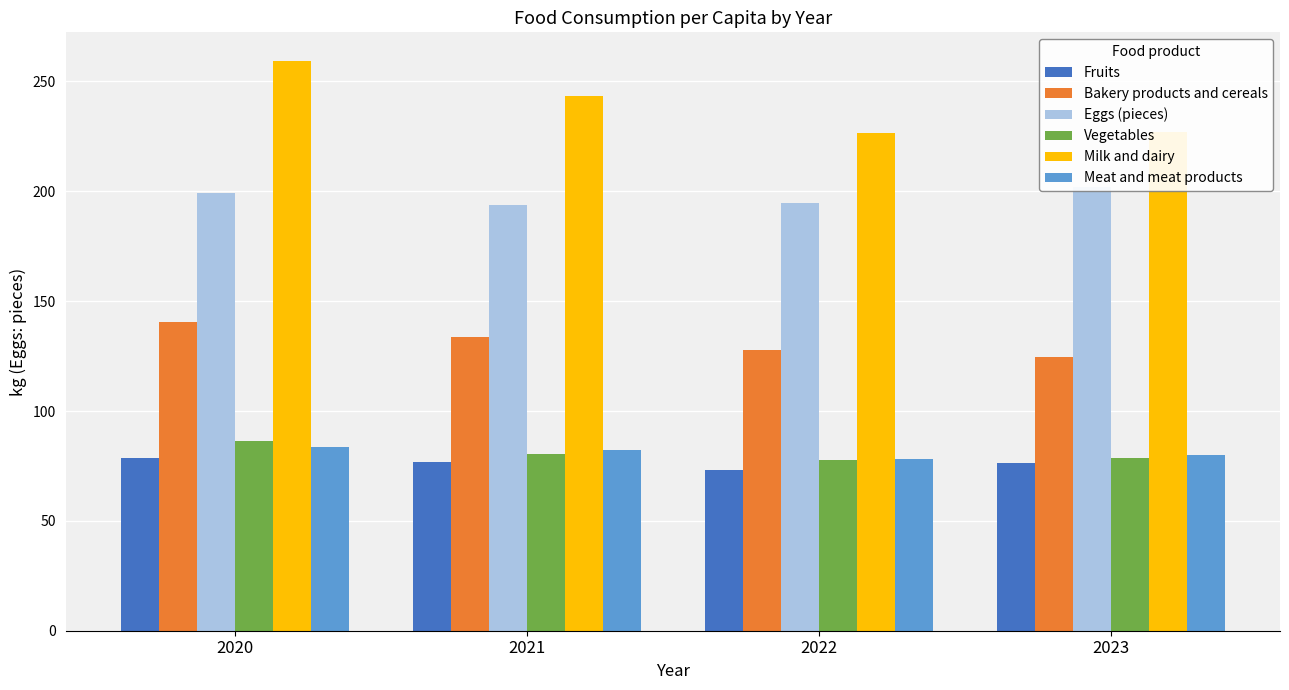

What is the sum of the Fruits values at 2023 and 2020?

155.0